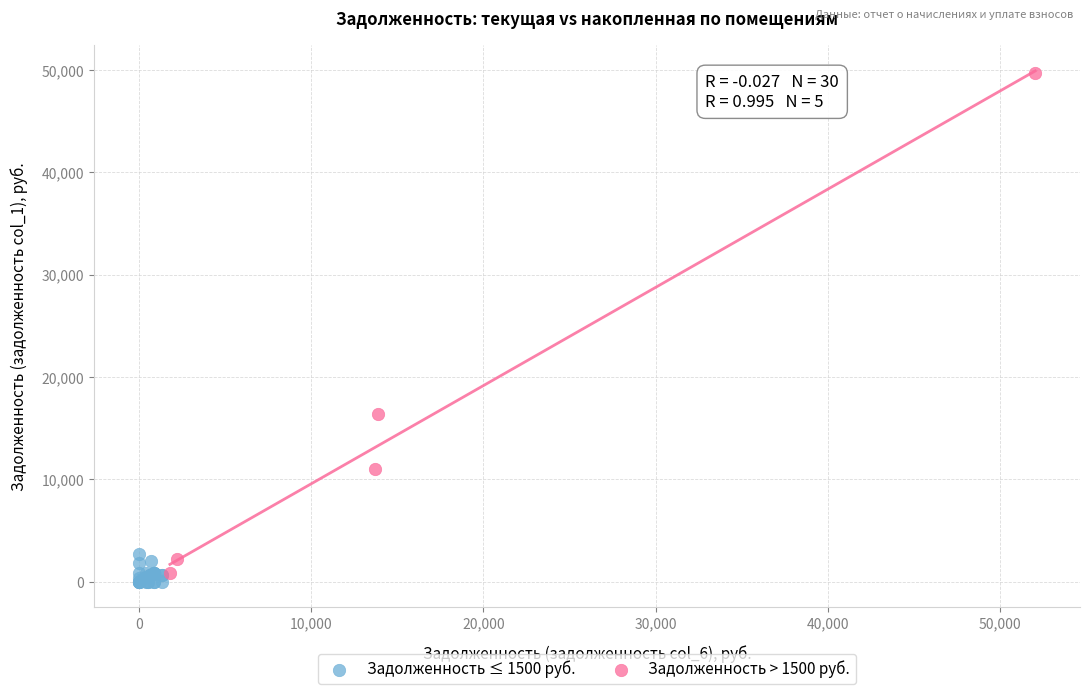

What are all the series names shown in the legend?

Задолженность ≤ 1500 руб., Задолженность > 1500 руб.